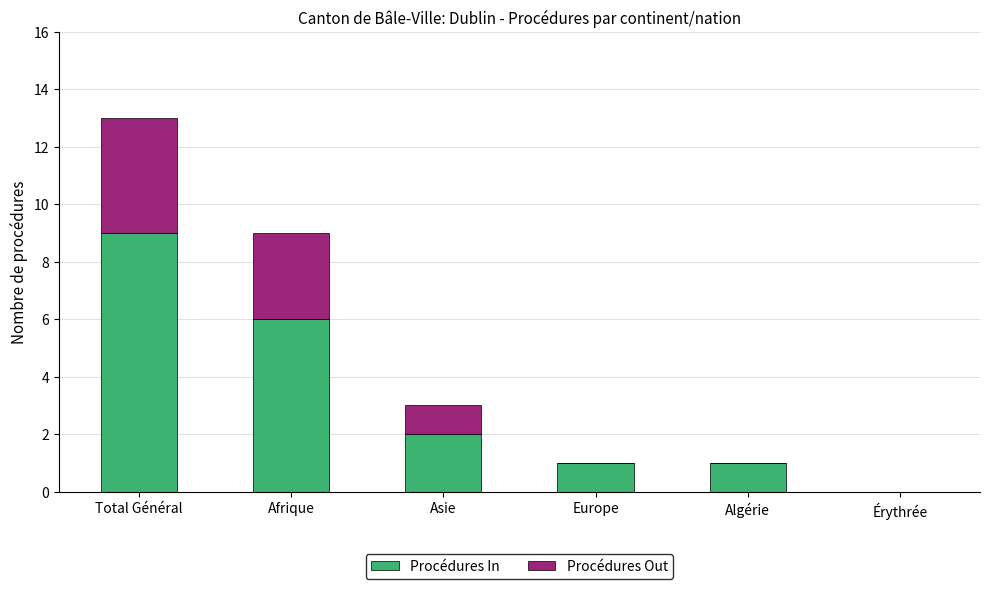

What is the difference between the Procédures In values at Europe and Total Général?

8